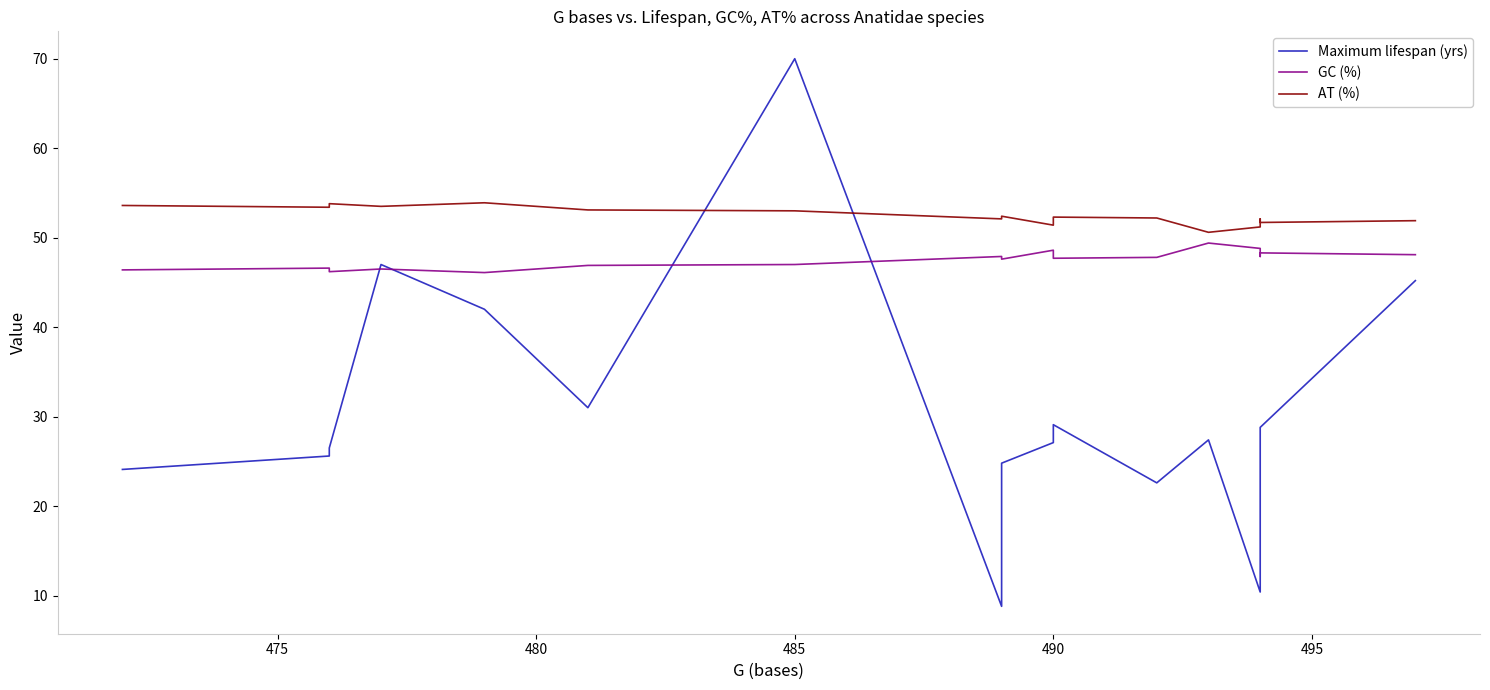

How many data points in AT (%) are above 52?

12